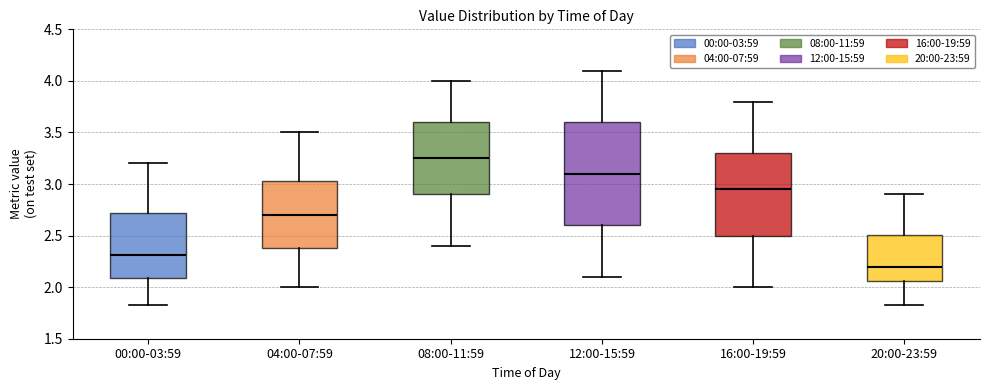

Where does the lower whisker of the box for 08:00-11:59 end on the y-axis? The values are not printed on the chart, so give them approximately, as read against the axis.

2.40